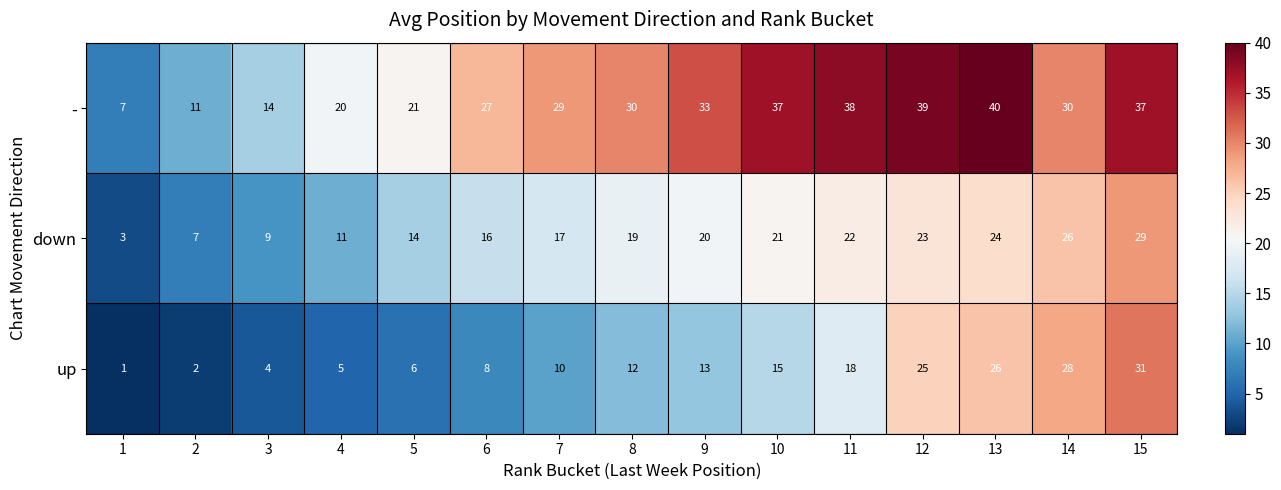

What is the sum of all - values?

413